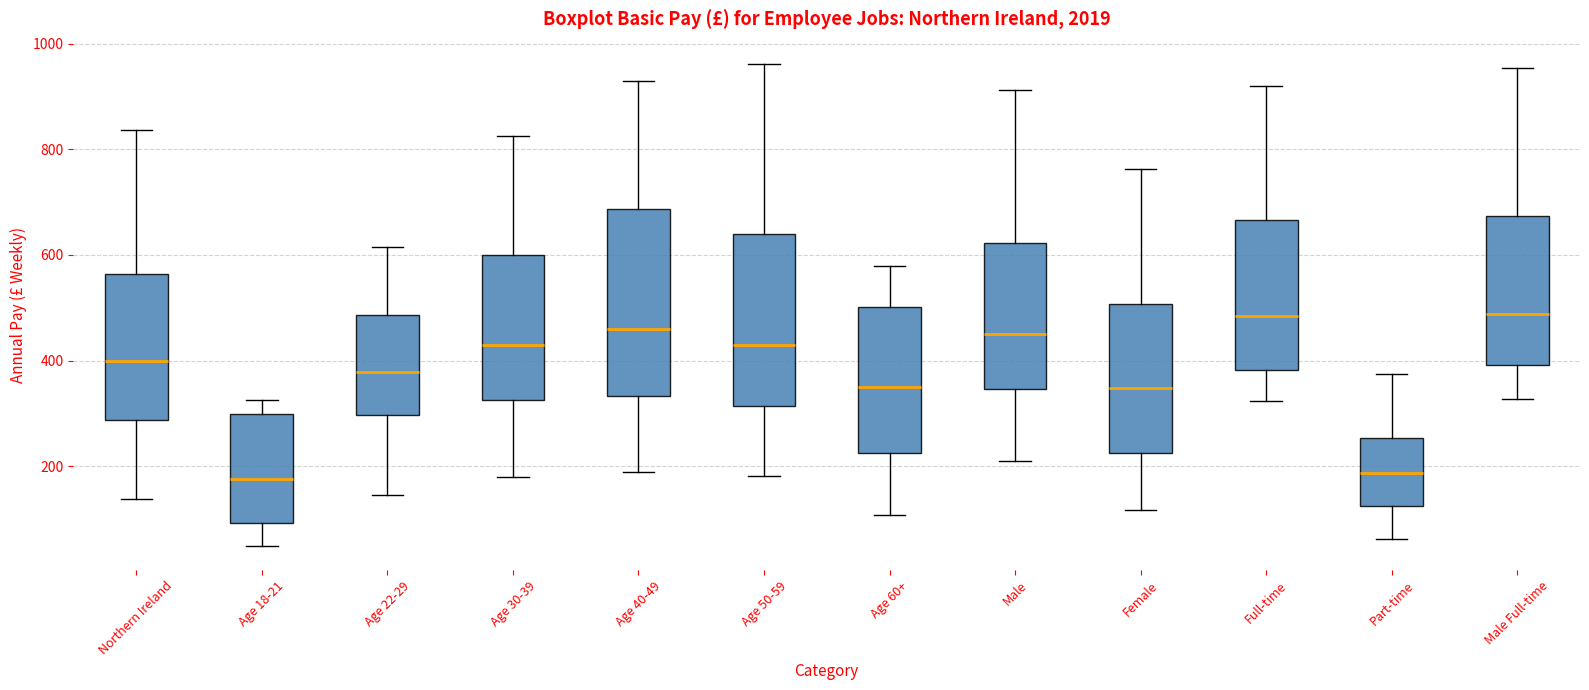

Comparing the boxes themselves (not the whiskers), which one is the tallest?

Age 40-49